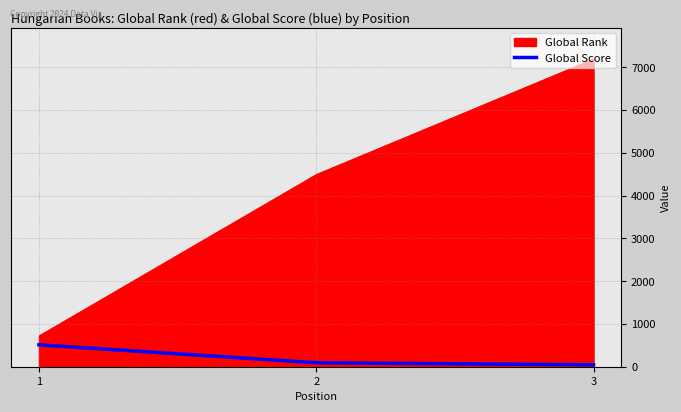

How many values are between 45 and 512?

3